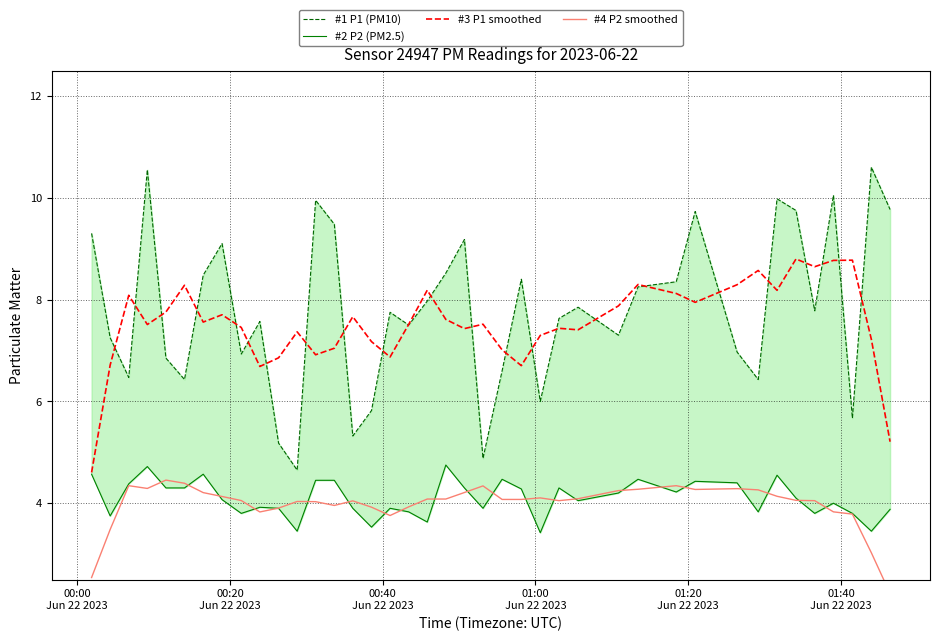

What is the maximum value for #3 P1 smoothed?

8.8